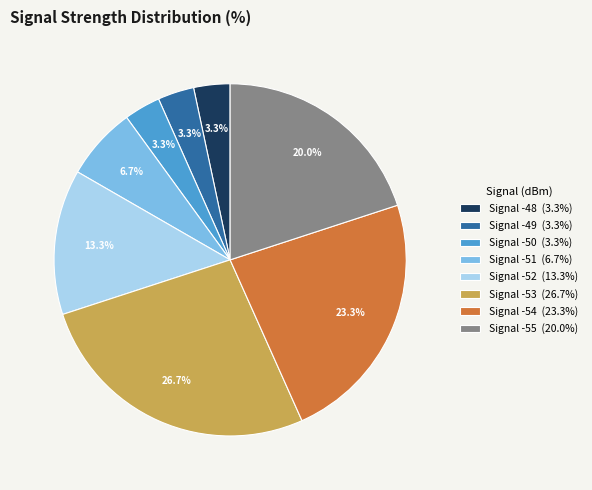

Is there a majority slice in this chart?

No